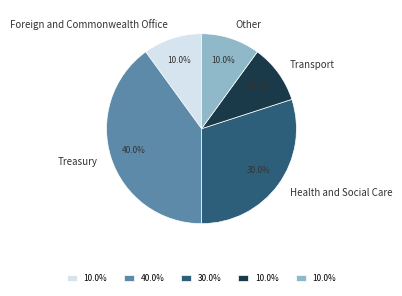

Is it true that Transport is 10% of the pie?

True